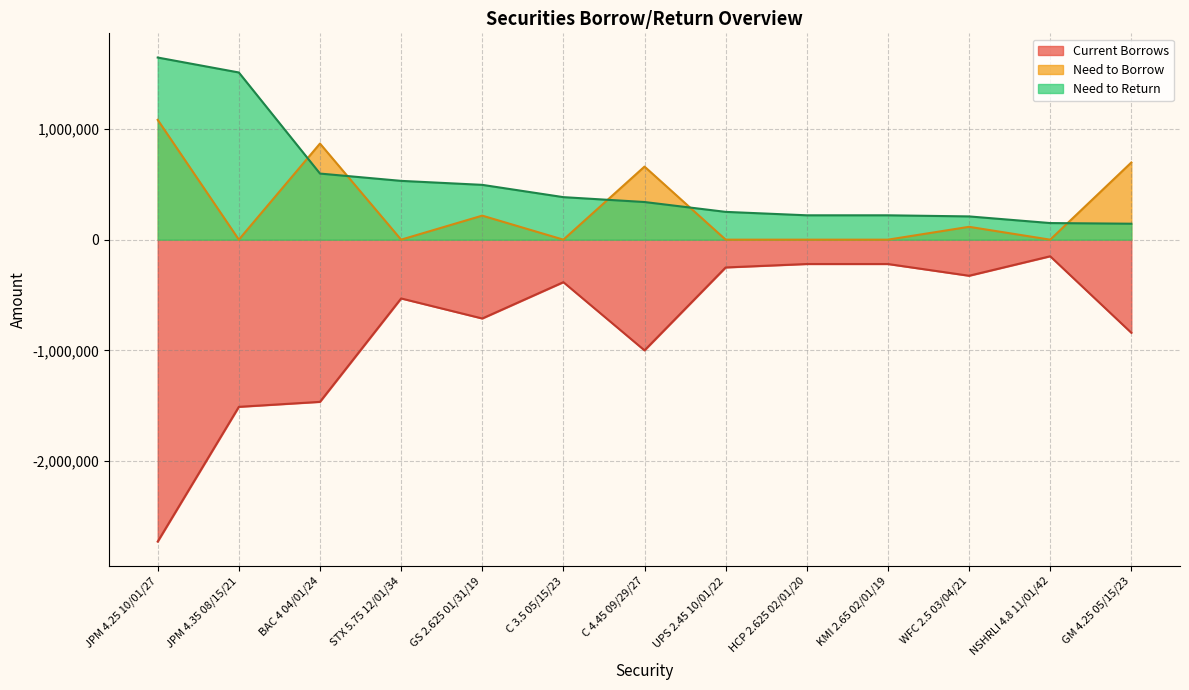

Does the chart display data point markers on the line(s)?

No